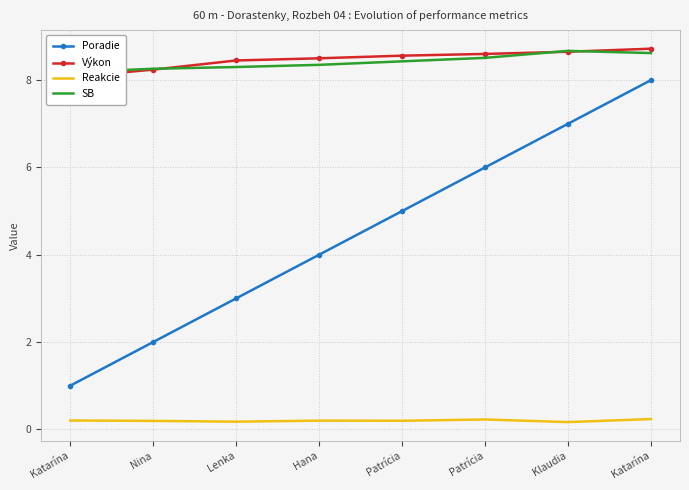

How many categories are shown in the chart?

8